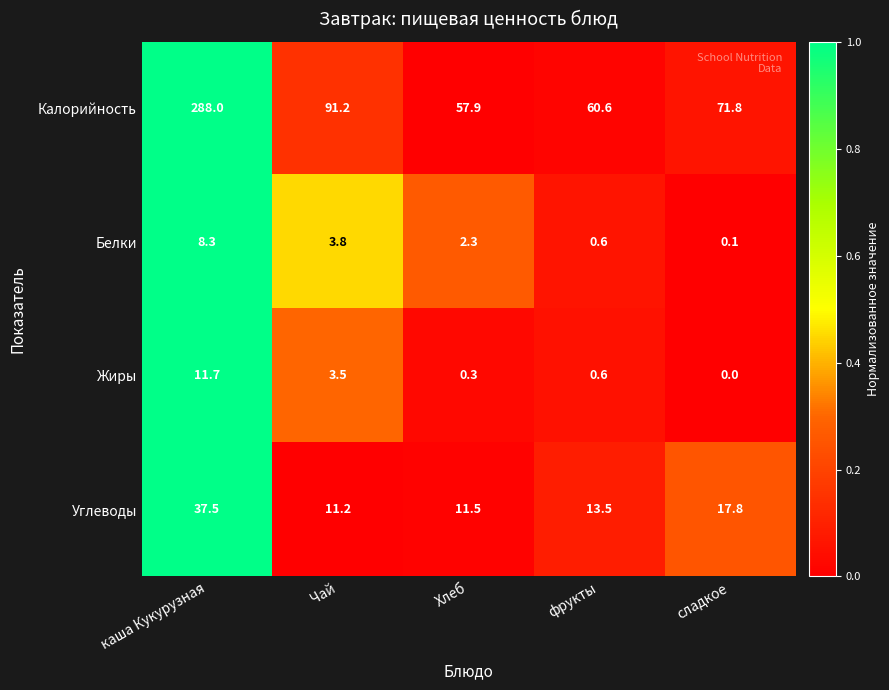

What is the difference between the Жиры values at фрукты and сладкое?

0.6